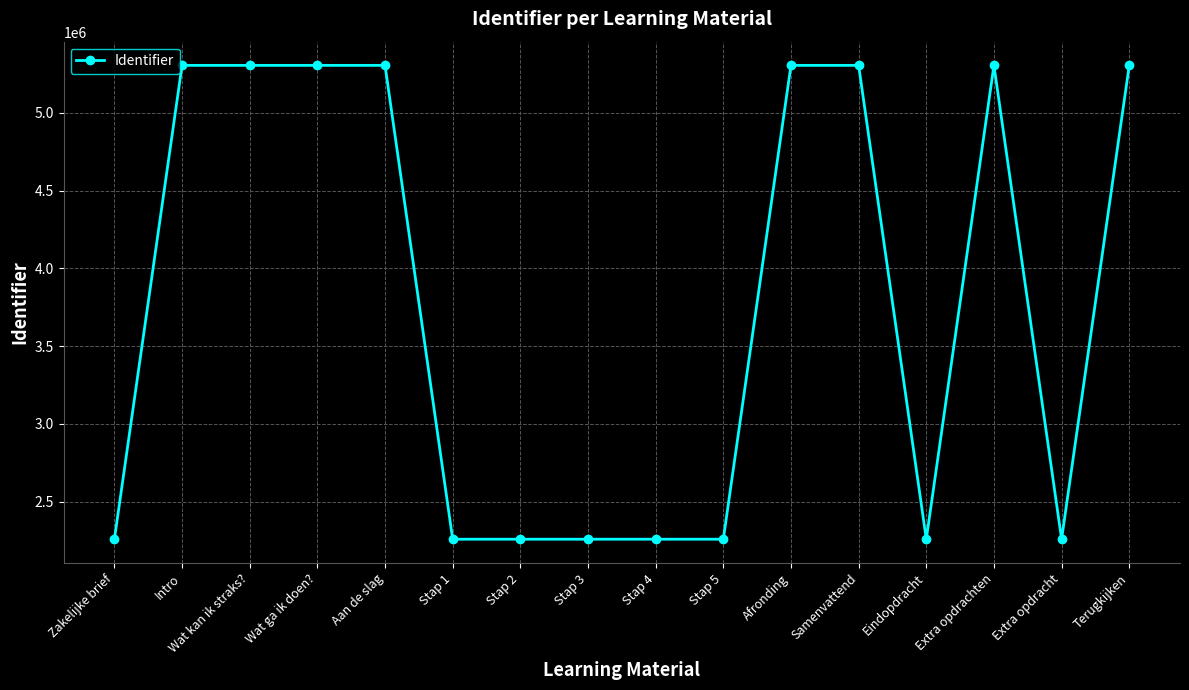

Read the value at Zakelijke brief.

2258457